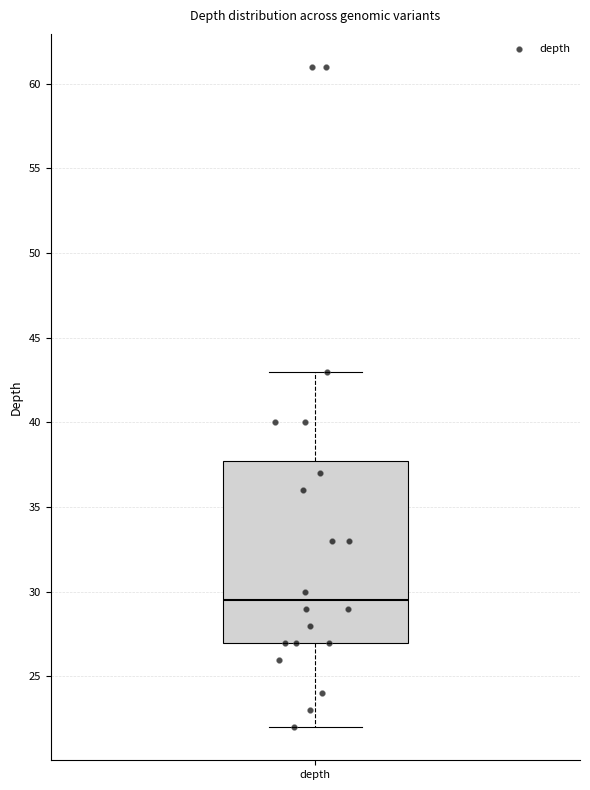

Where is the lower edge of the box for depth on the y-axis? The values are not printed on the chart, so give them approximately, as read against the axis.

27.0